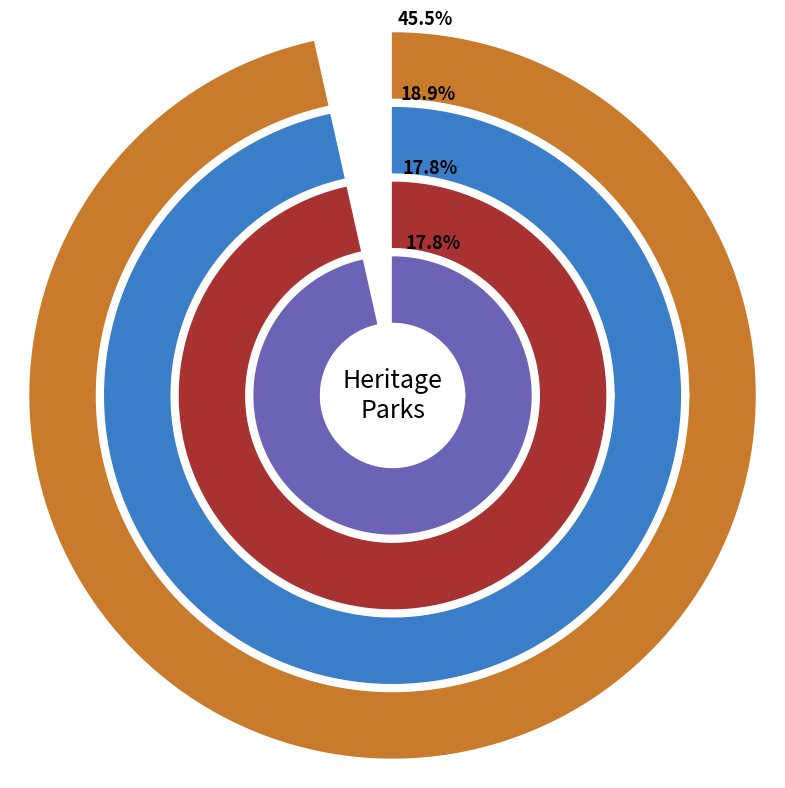

What is the change in value from FAWKNER PARK to FITZROY GARDENS?

+2750